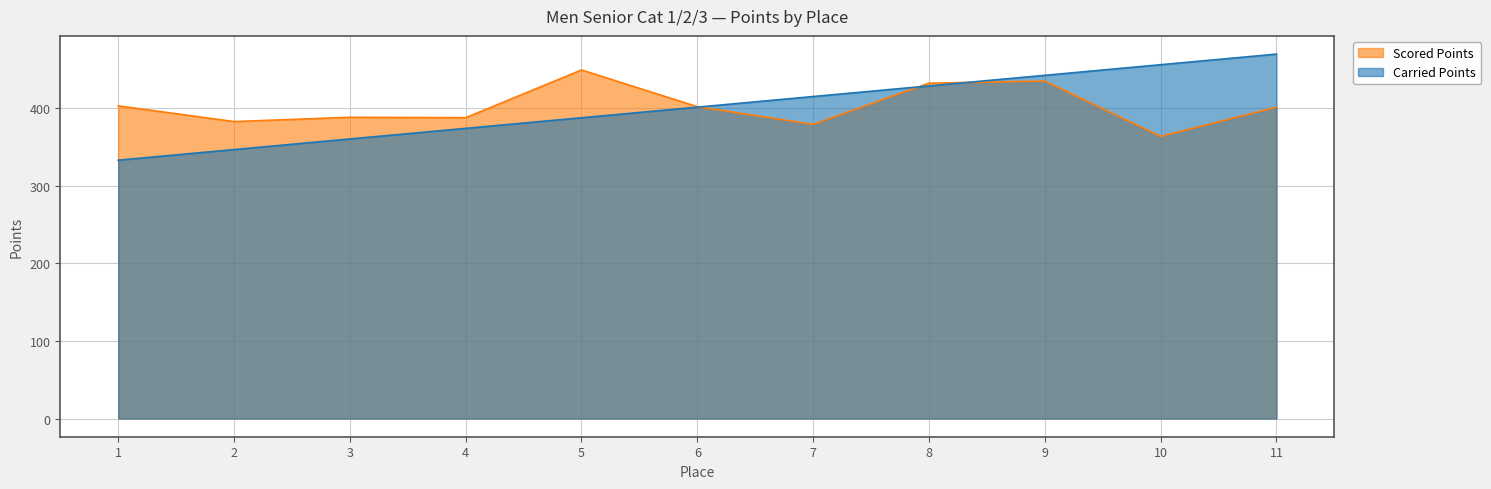

What is the value of the Scored Points point at the 2nd from the left?

383.1